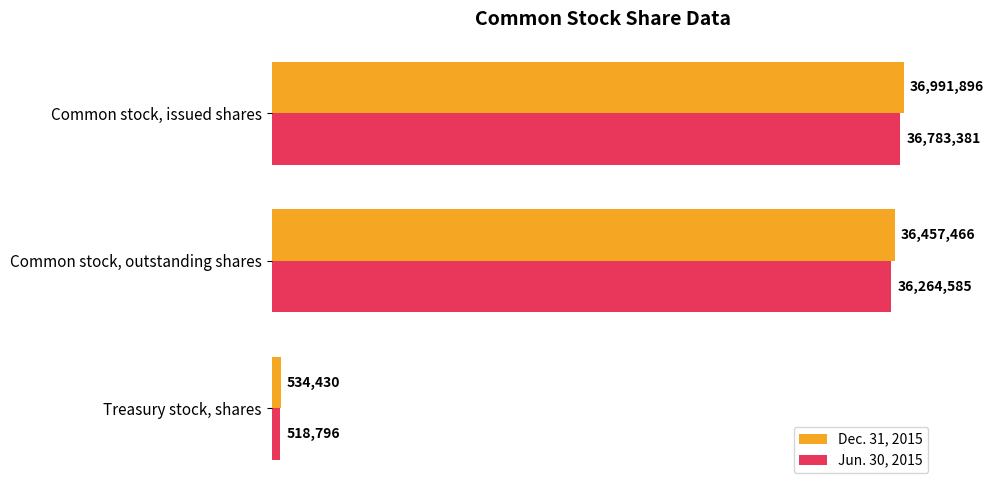

What are all the series names shown in the legend?

Dec. 31, 2015, Jun. 30, 2015